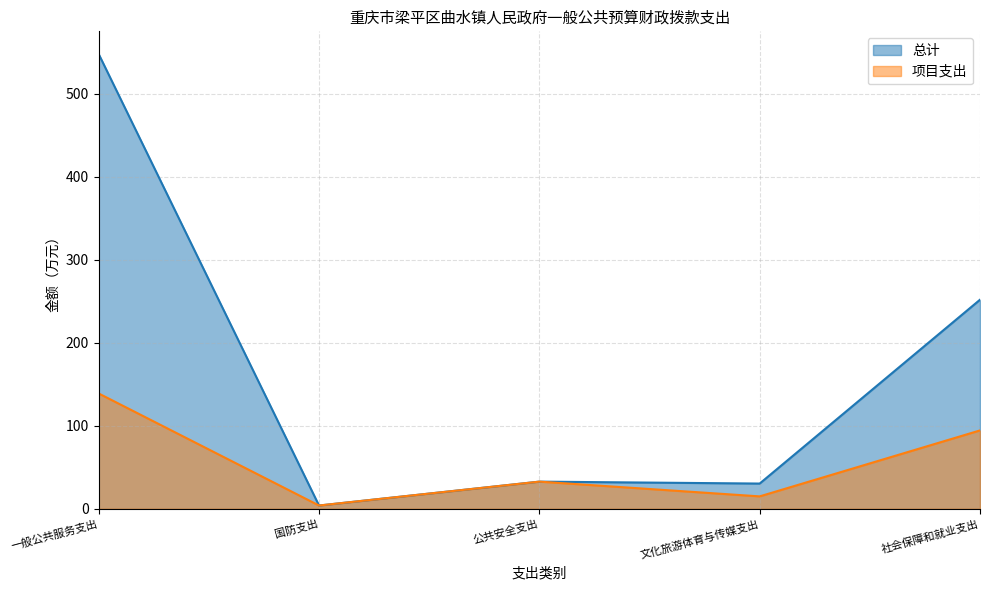

How many categories are shown in the chart?

5